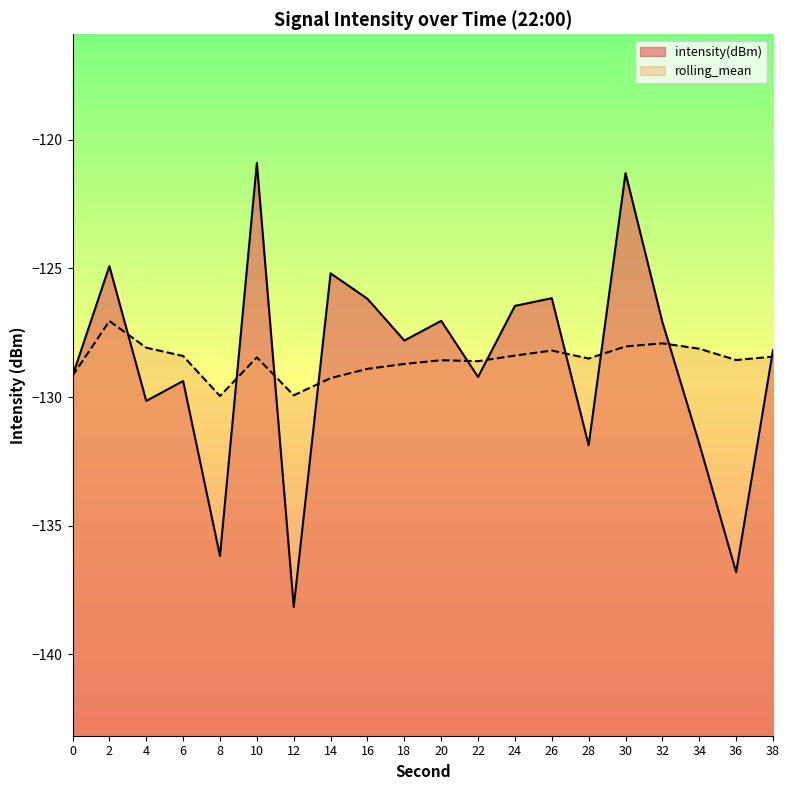

What is the lowest value of the rolling_mean series?

-130.0